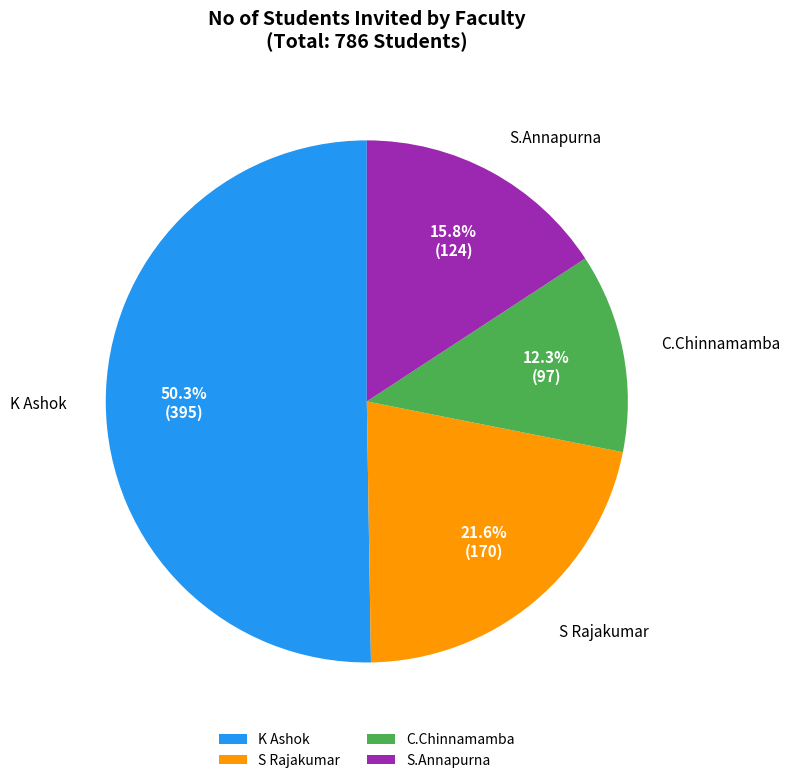

Is there any slice that represents more than half of the pie?

Yes